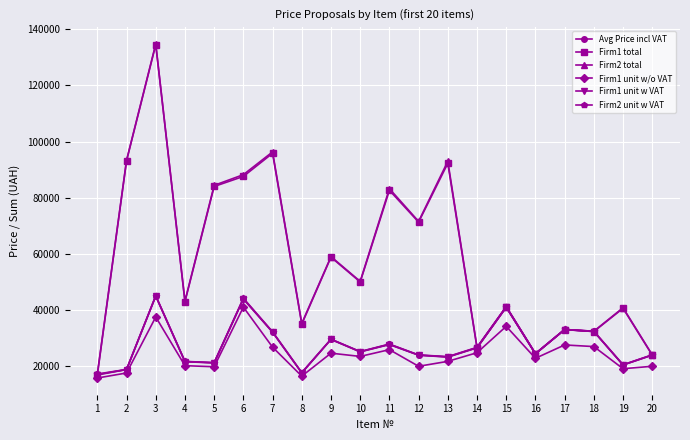

What is the sum of the Avg Price incl VAT values at 20 and 5?

44855.8